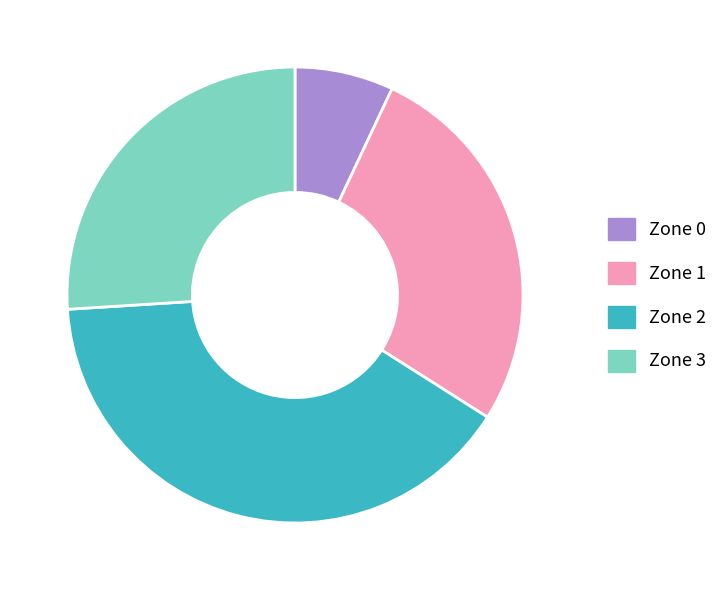

Is it true that Zone 1 is 16% of the pie?

False